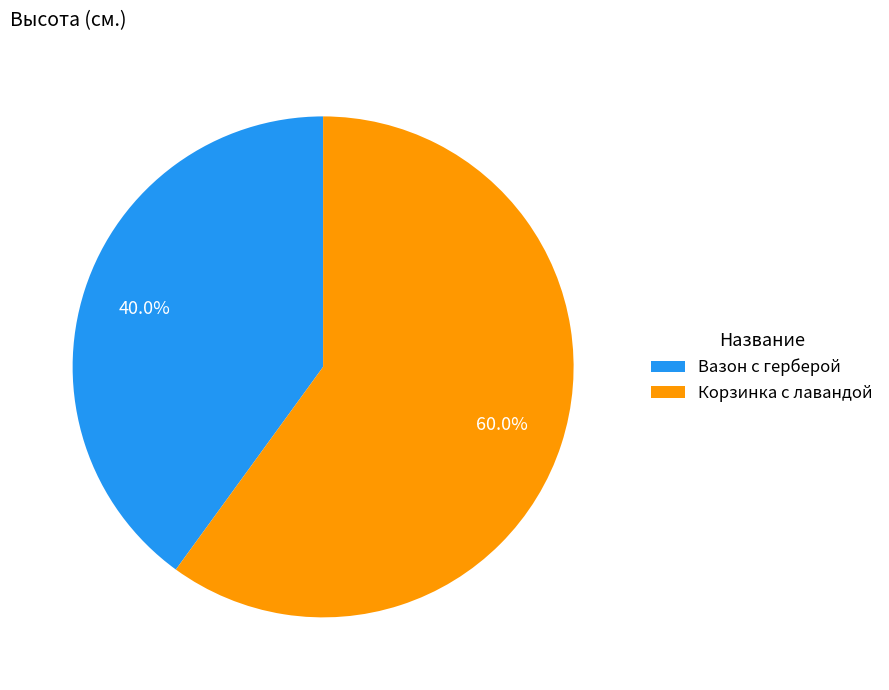

To the nearest percent, what is the combined percentage of Корзинка с лавандой and Вазон с герберой?

100%